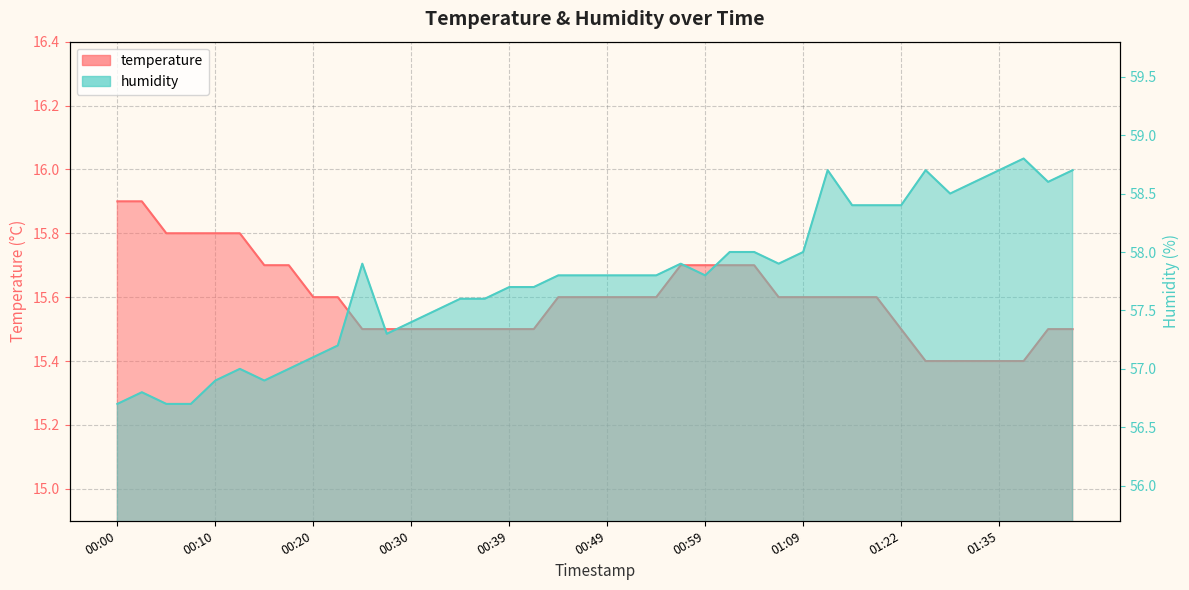

Which has a higher value, 01:22 or 00:27?

01:22